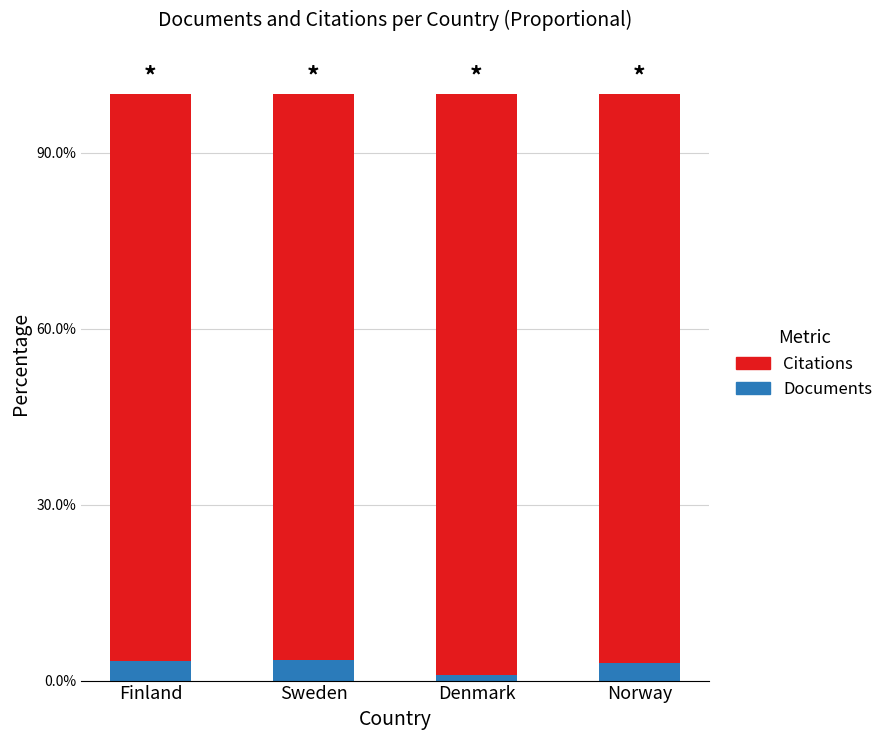

The Citations series shows 1.6 at Denmark. True or false?

False